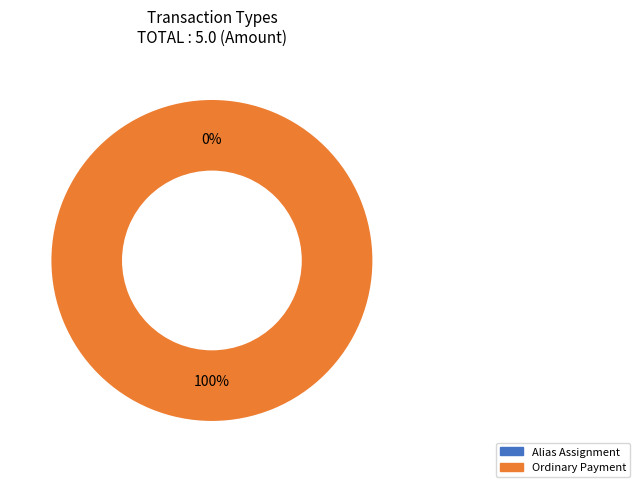

To the nearest percent, what is the difference between the largest and smallest slice percentages?

100%